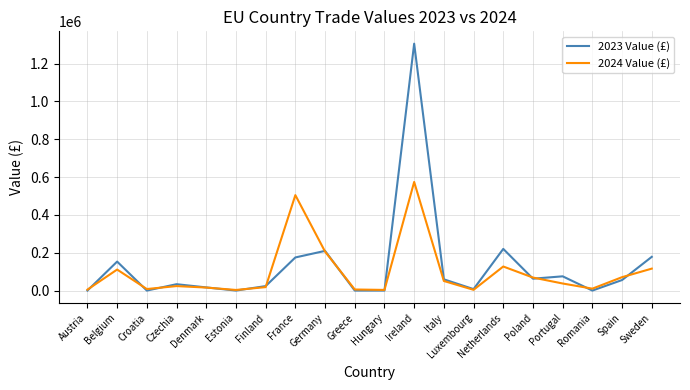

What is the maximum value shown in the chart?

1305245